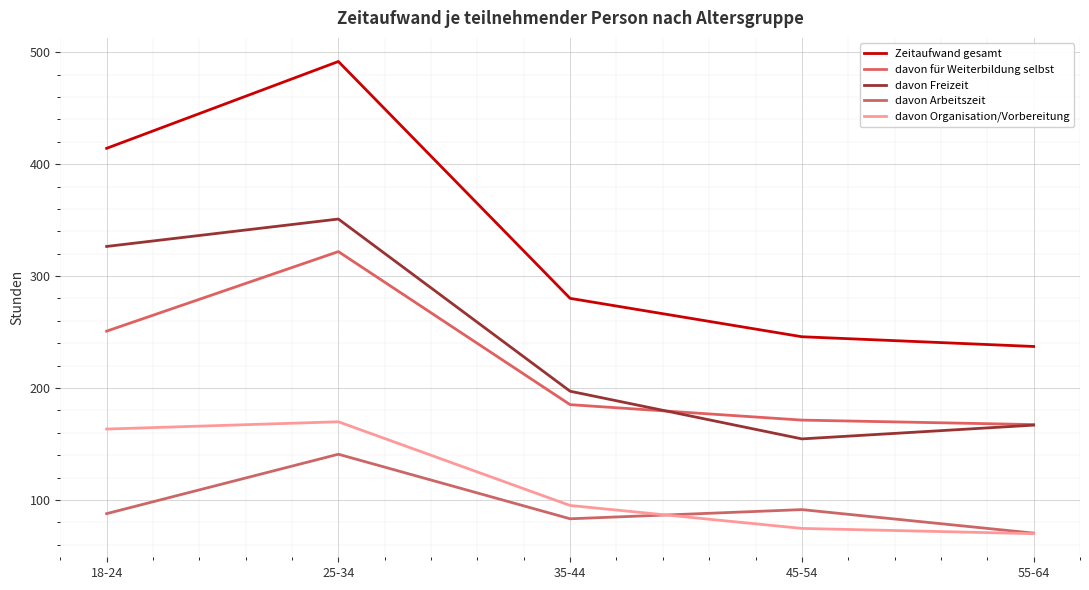

At how many categories does at least one series exceed 138?

5